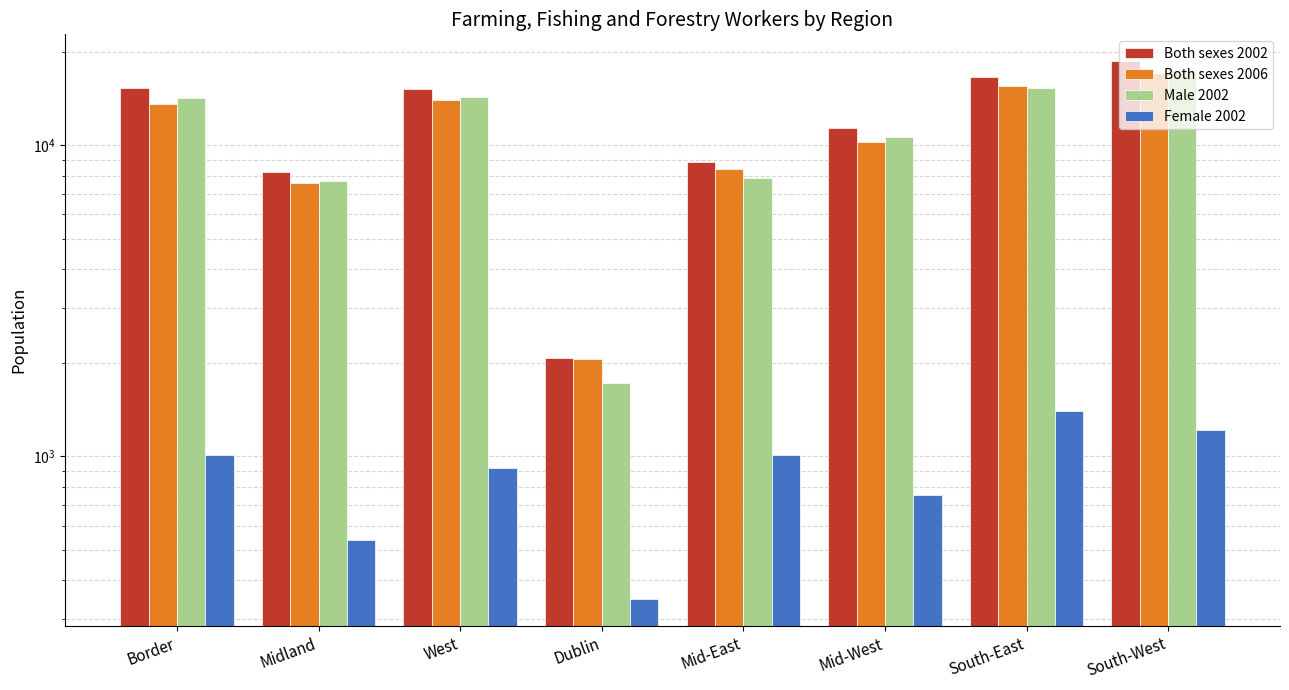

Count the number of categories in the chart.

8